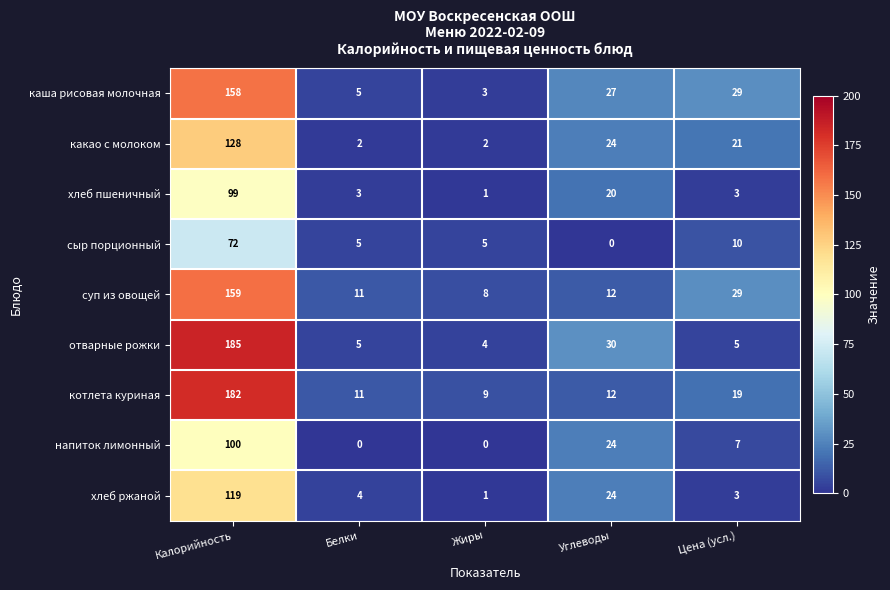

Where does the суп из овощей series first go above 12?

Калорийность